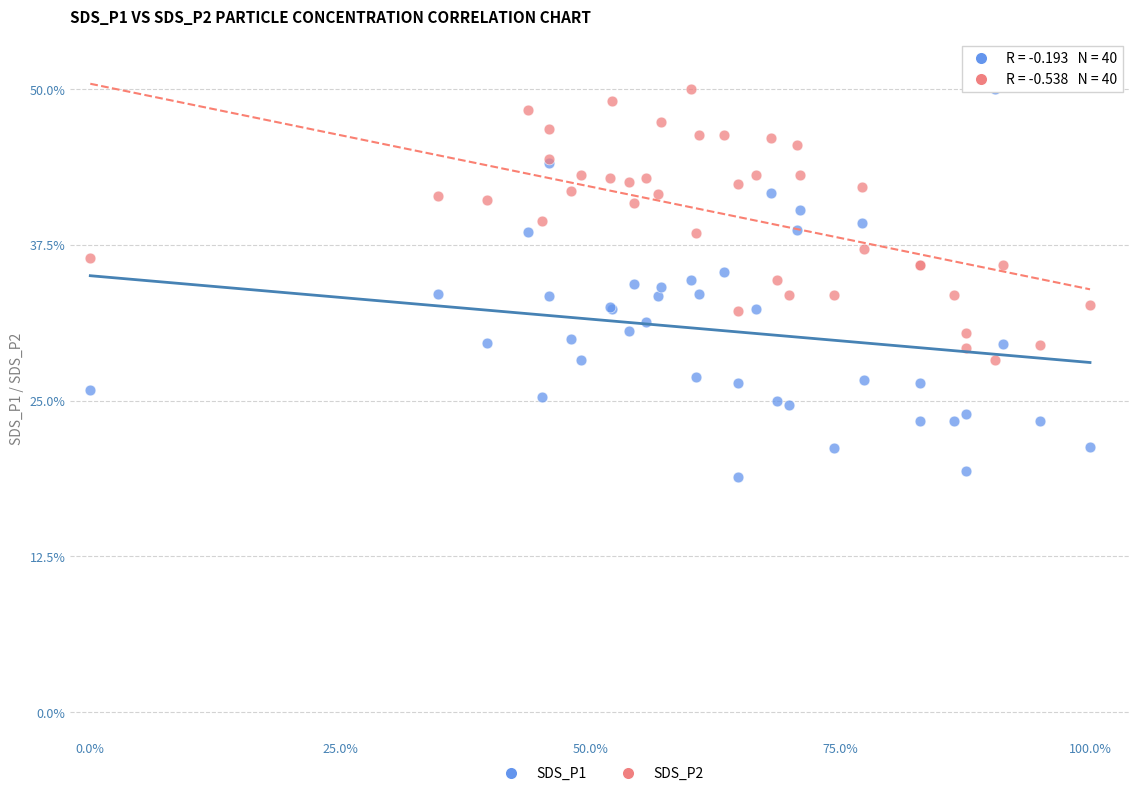

Which series reaches the minimum Y coordinate?

SDS_P1